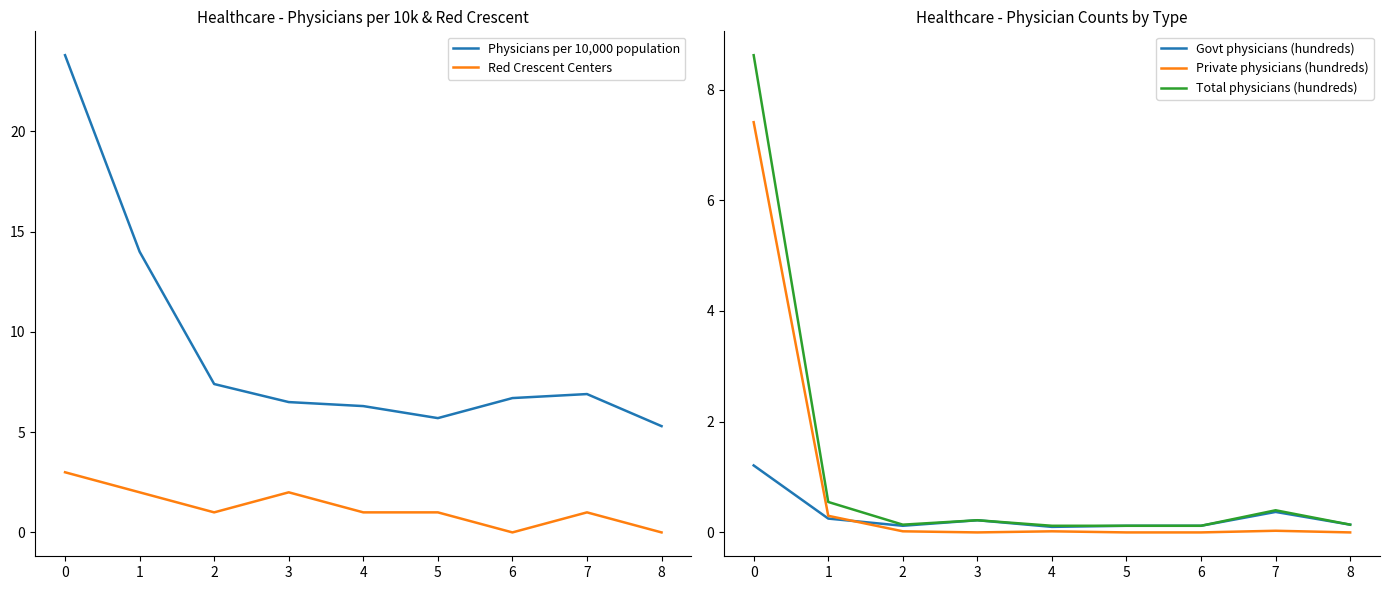

At which category does Govt physicians (hundreds) reach its first local valley?

2